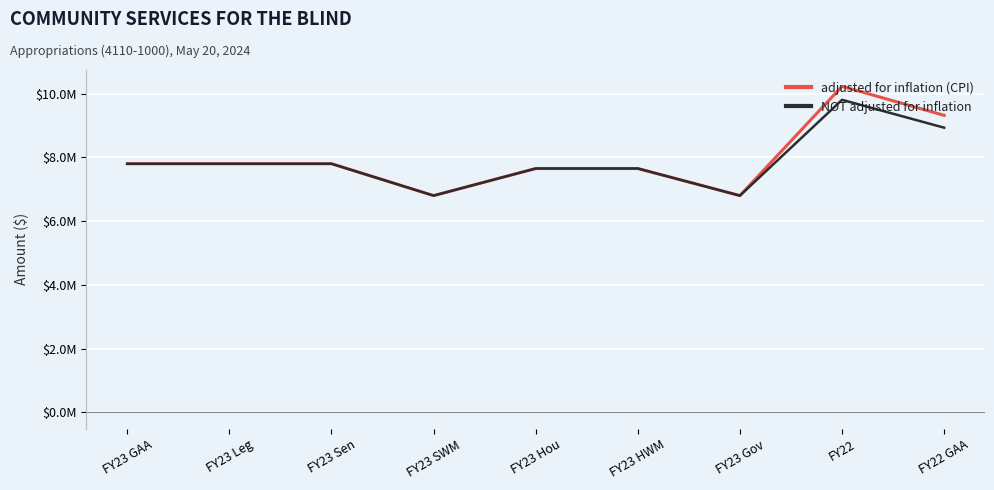

Is it true that NOT adjusted for inflation equals 10701873 at FY23 Sen?

False